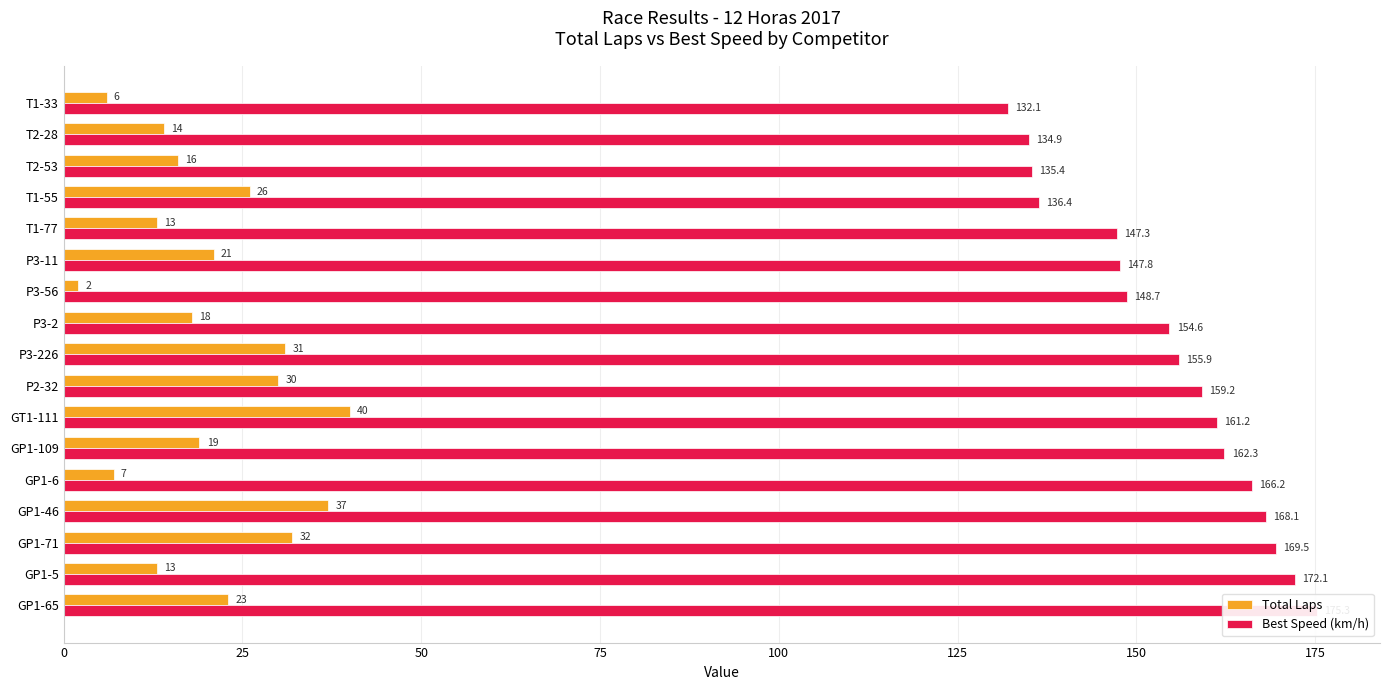

How many data points in Total Laps are above 19?

8